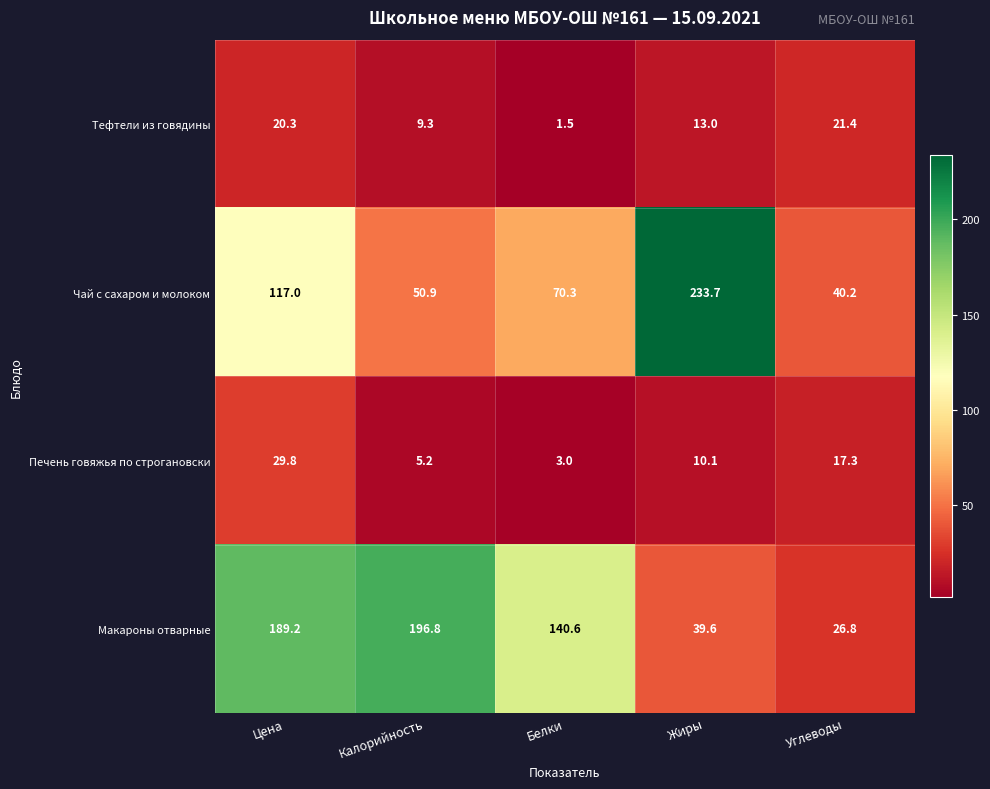

How many data points does each series have?

5